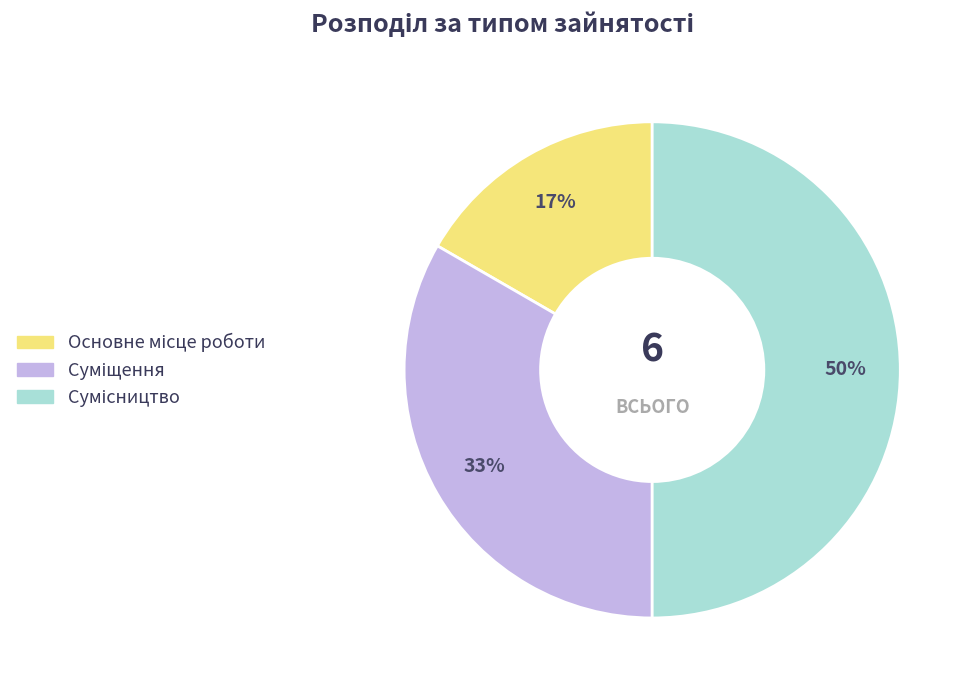

To the nearest percent, what is the average slice percentage?

33%